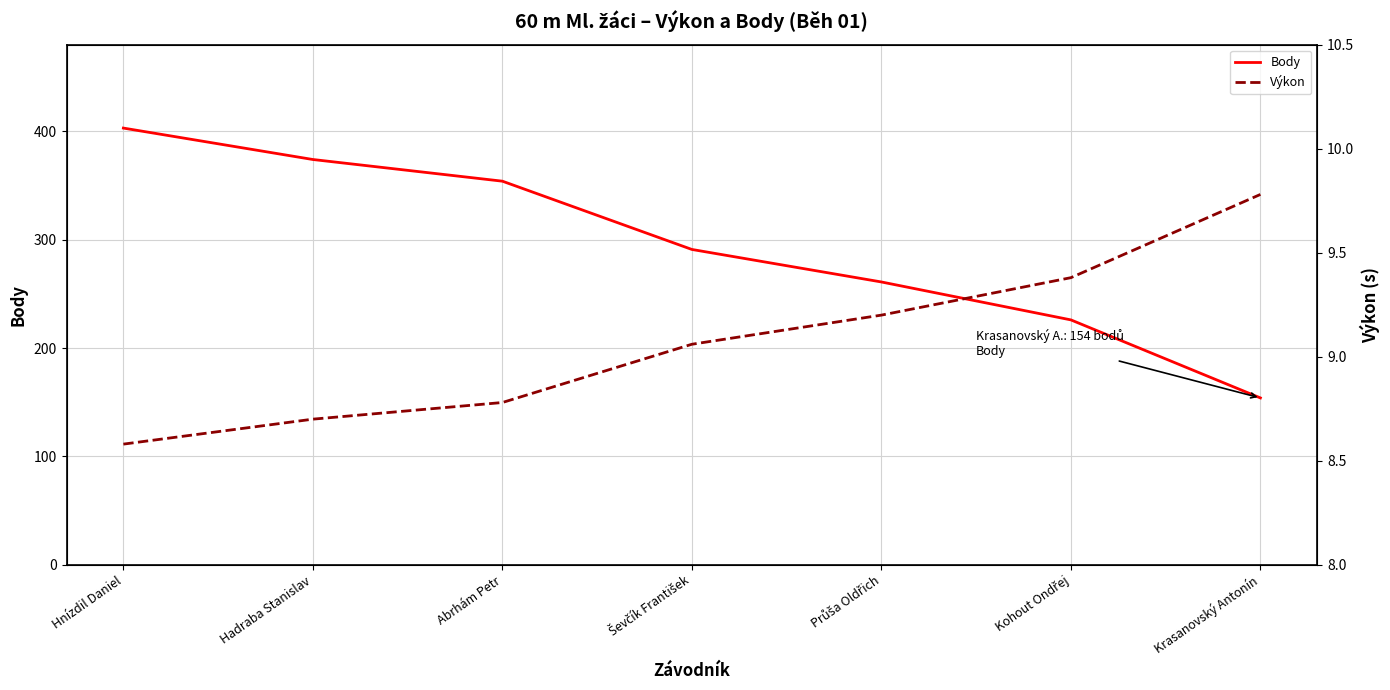

Which category has the highest value in the Body series?

Hnízdil Daniel